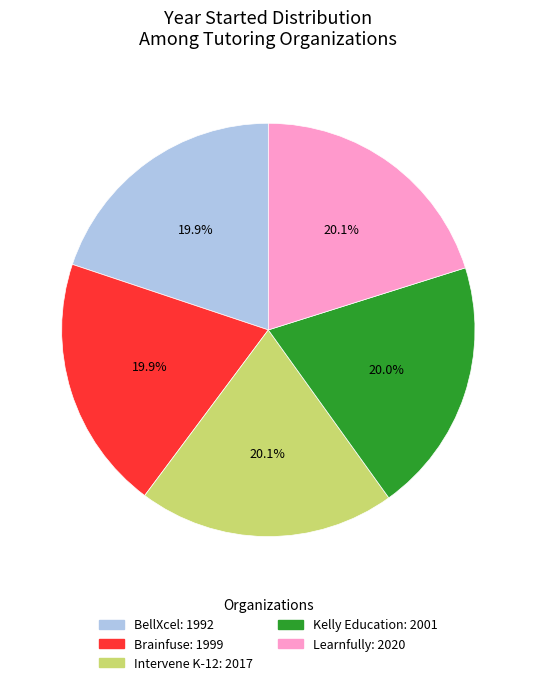

The Kelly Education slice represents 14% of the pie. True or false?

False